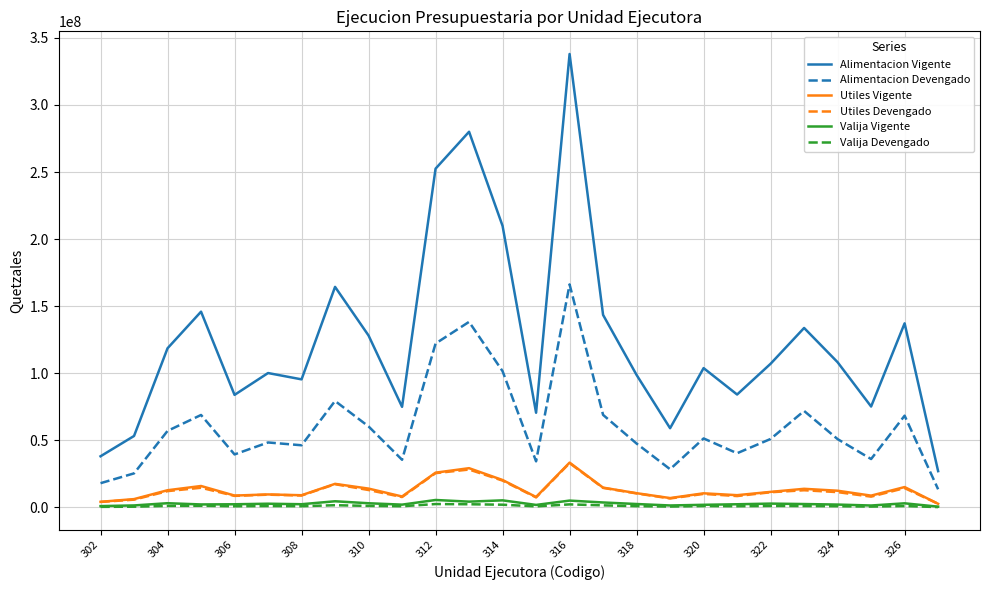

Which series has the largest total across all categories?

Alimentacion Vigente